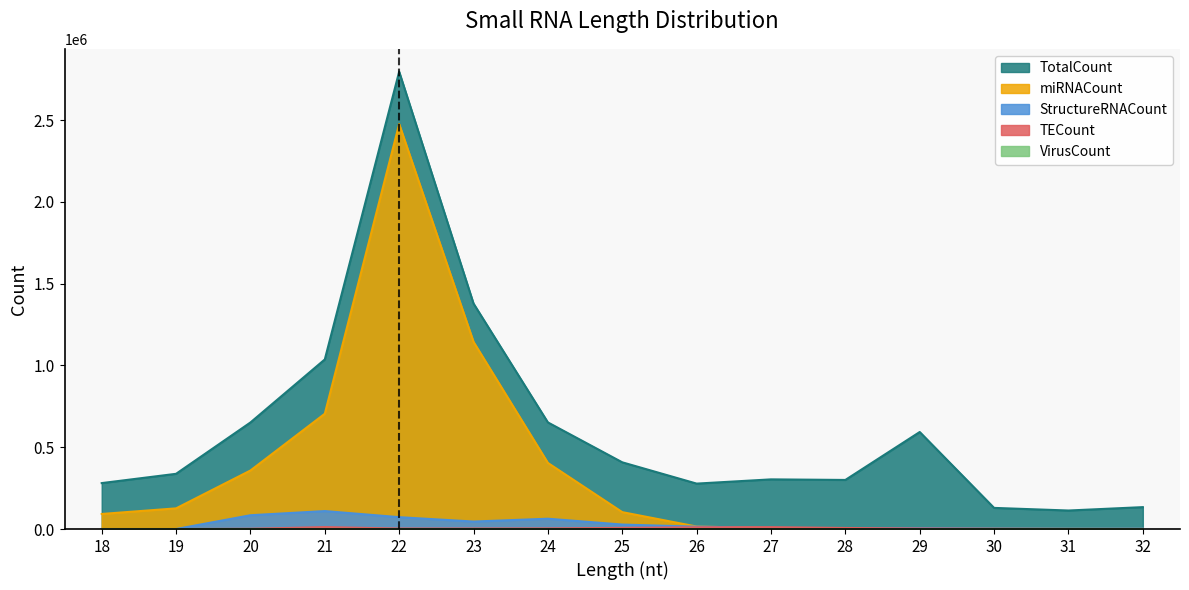

What are all the series names shown in the legend?

TotalCount, miRNACount, TECount, VirusCount, StructureRNACount